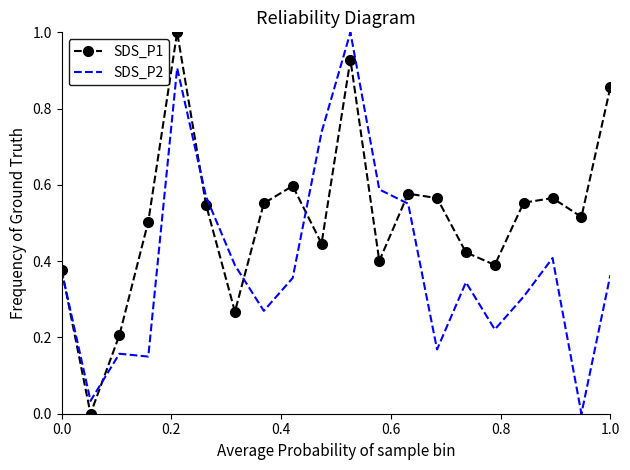

What is the highest value of the SDS_P1 series?

1.0